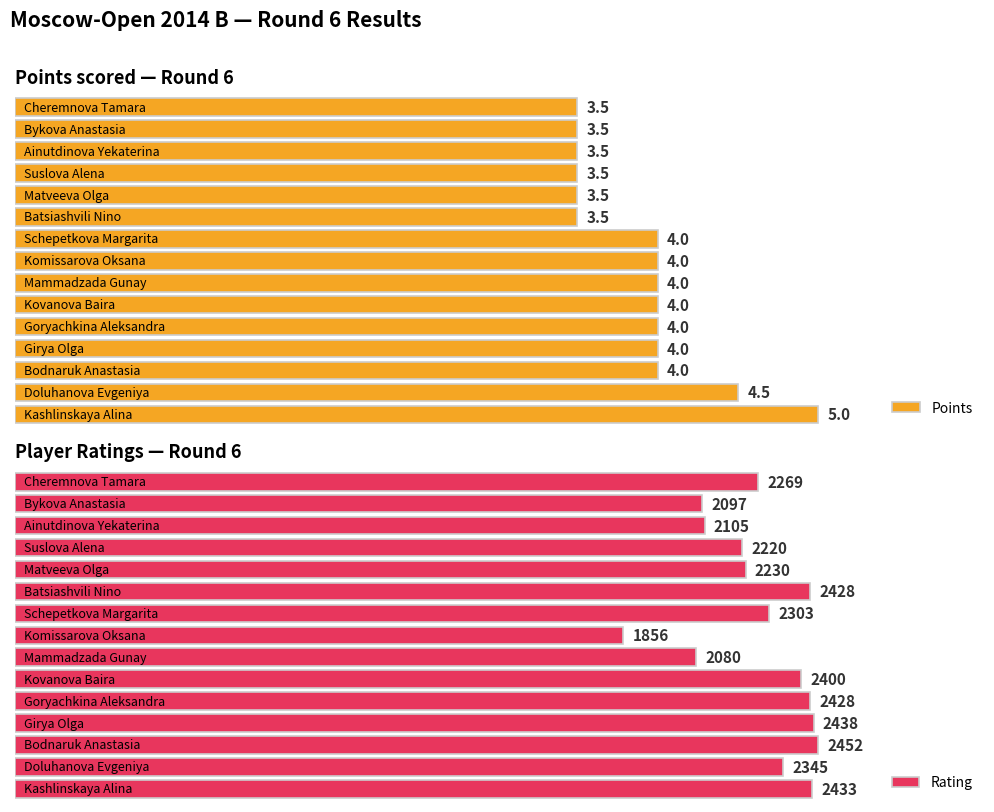

What is the total value across all series at Kashlinskaya Alina?

2438.0